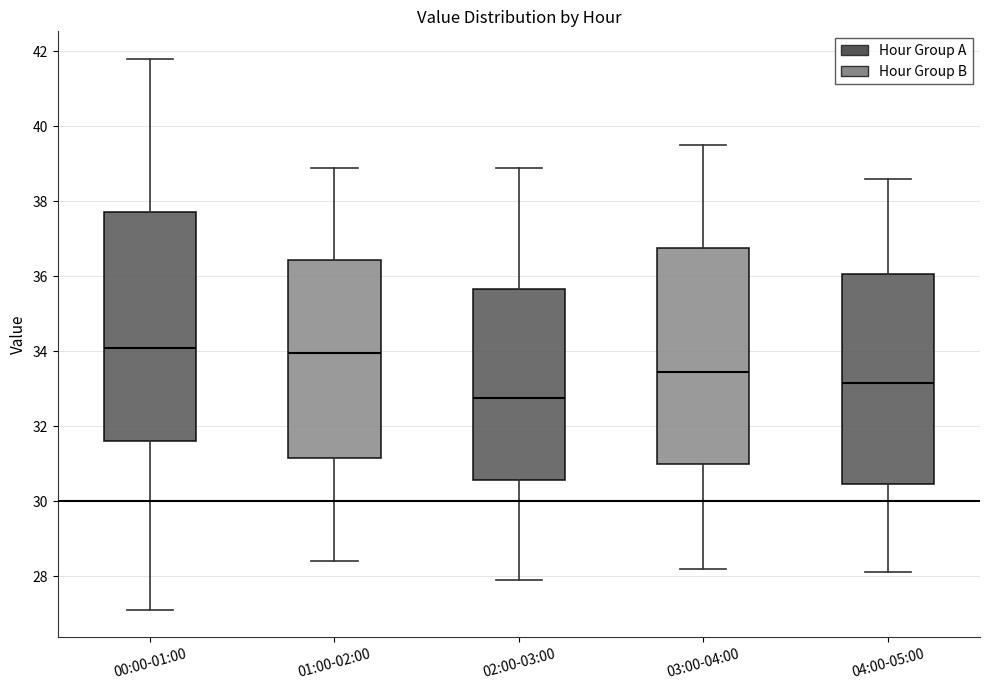

Where is the lower edge of the box for 00:00-01:00 on the y-axis? The values are not printed on the chart, so give them approximately, as read against the axis.

31.6